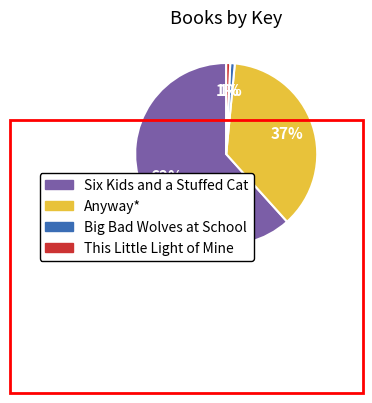

The This Little Light of Mine slice represents 1% of the pie. True or false?

True